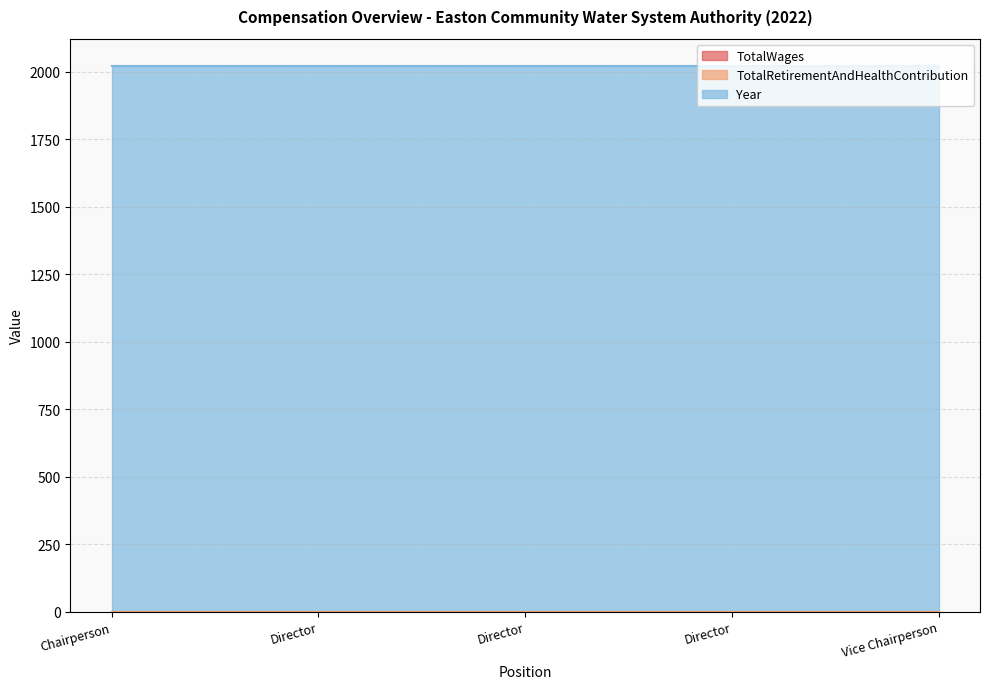

Reading right to left, transcribe all the data shown in this chart.

TotalWages: Vice Chairperson=0	Director=0	Director=0	Director=0	Chairperson=0
TotalRetirementAndHealthContribution: Vice Chairperson=0	Director=0	Director=0	Director=0	Chairperson=0
Year: Vice Chairperson=2022	Director=2022	Director=2022	Director=2022	Chairperson=2022